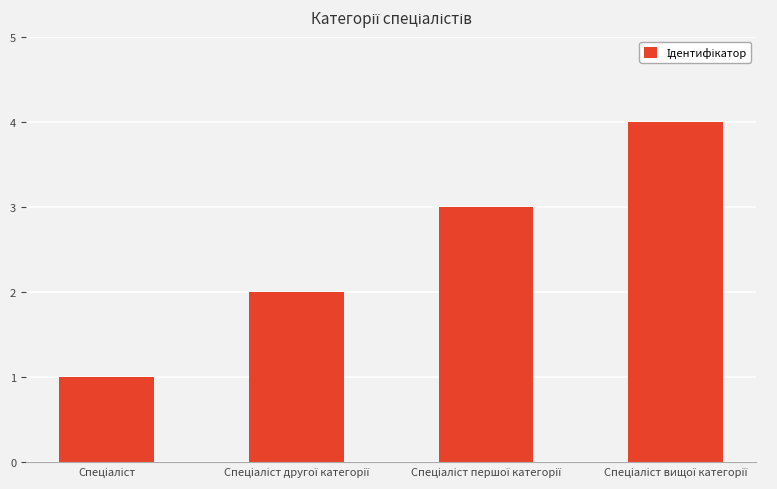

What is the greatest value displayed?

4